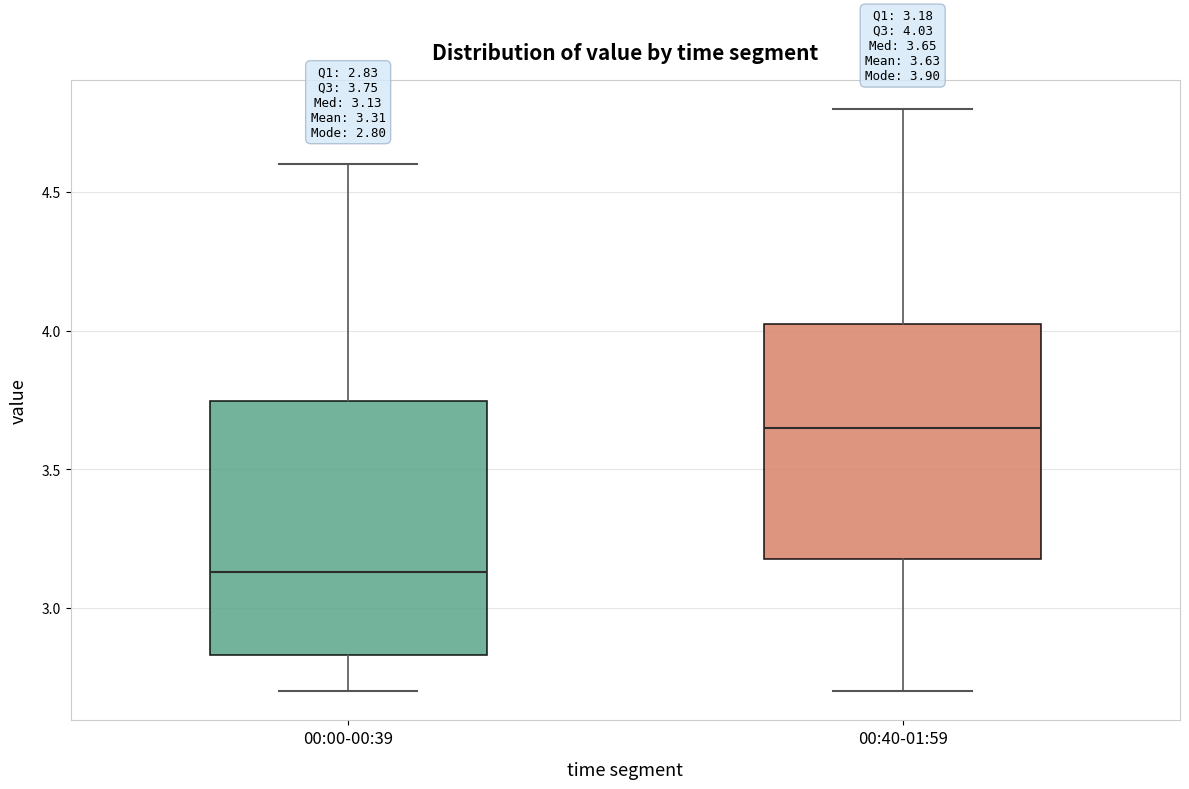

Which box is the tallest, from its lower edge to its upper edge?

00:00-00:39